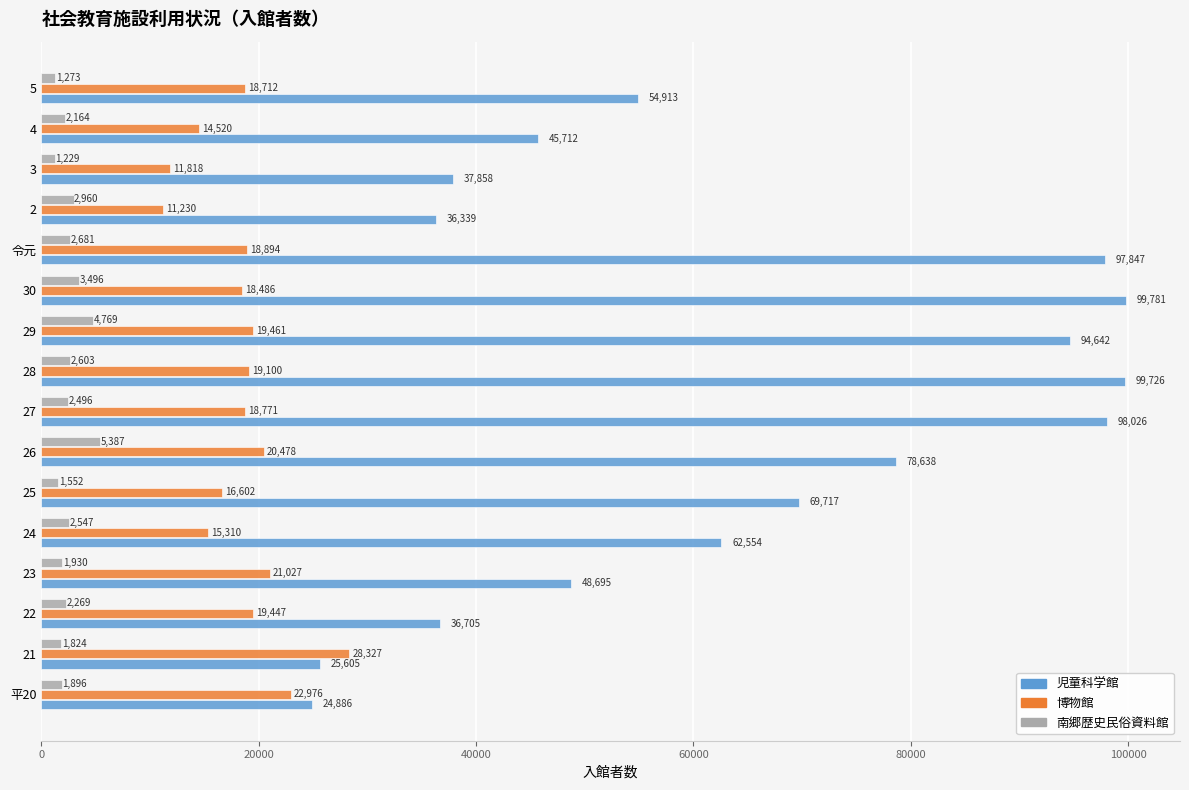

What are all the series names shown in the legend?

児童科学館, 博物館, 南郷歴史民俗資料館